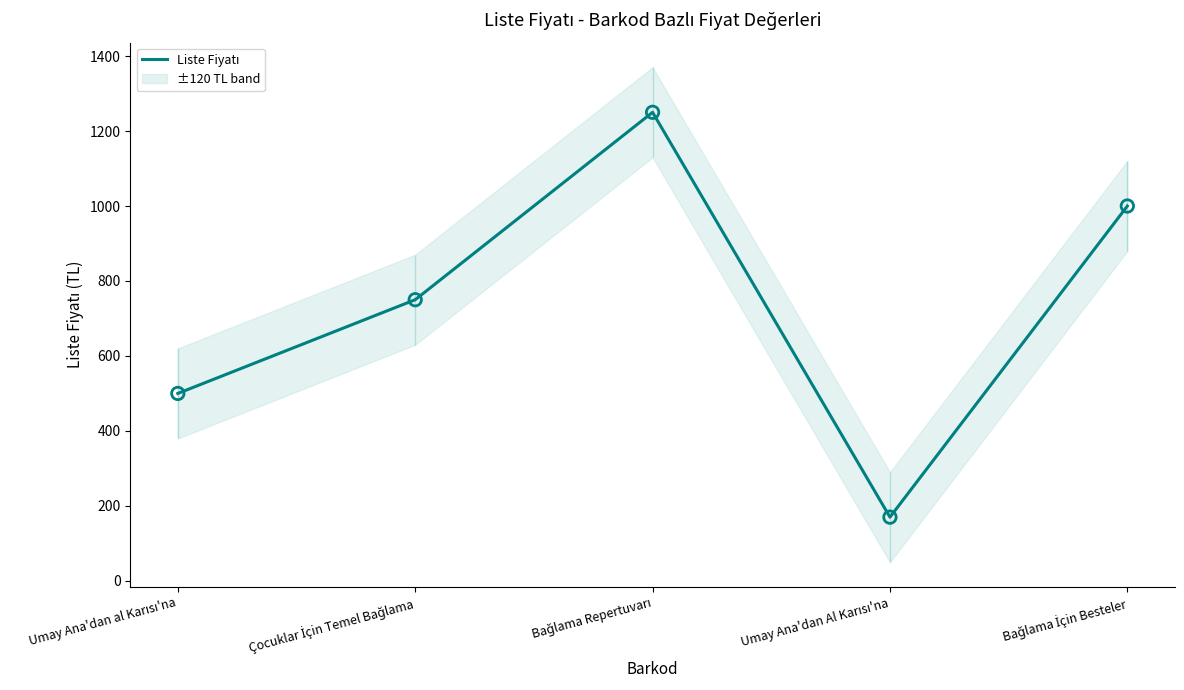

What is the change in value from Umay Ana'dan al Karısı'na to Bağlama Repertuvarı?

+750